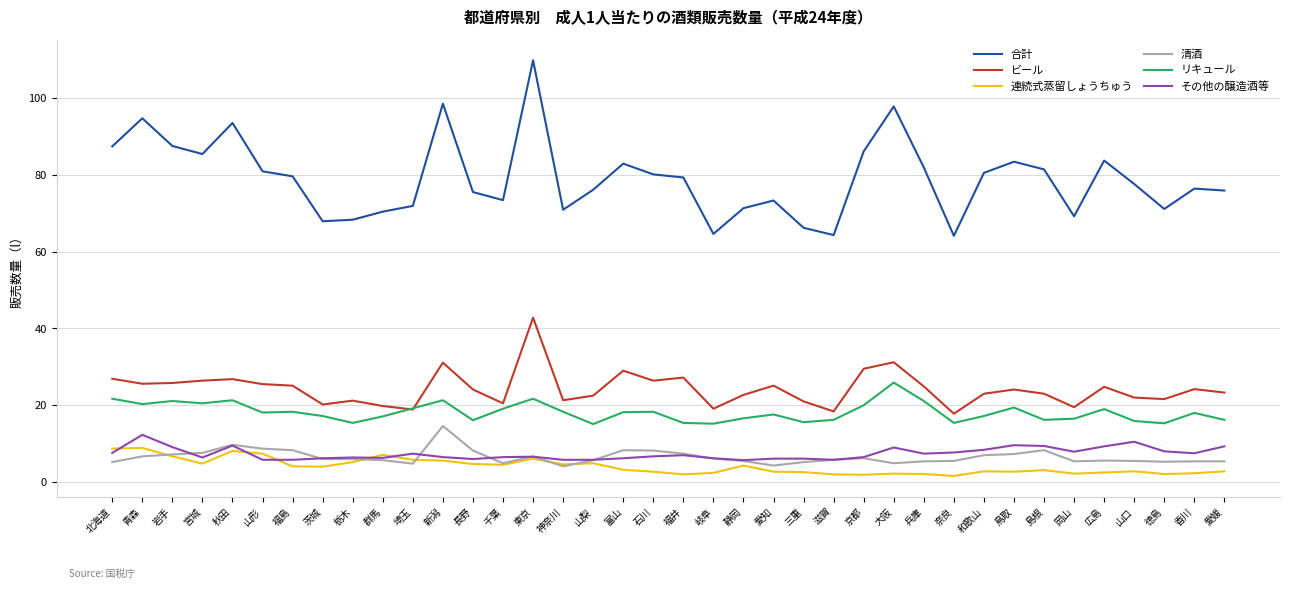

How many series are shown in this chart?

6